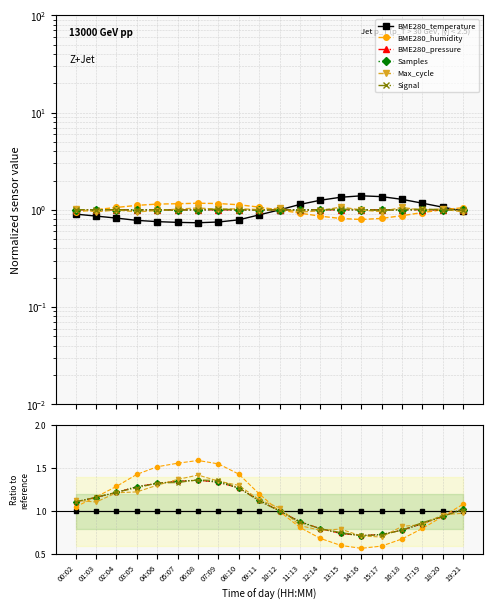

True or false: BME280_pressure has more than 2 interior local peaks.

False